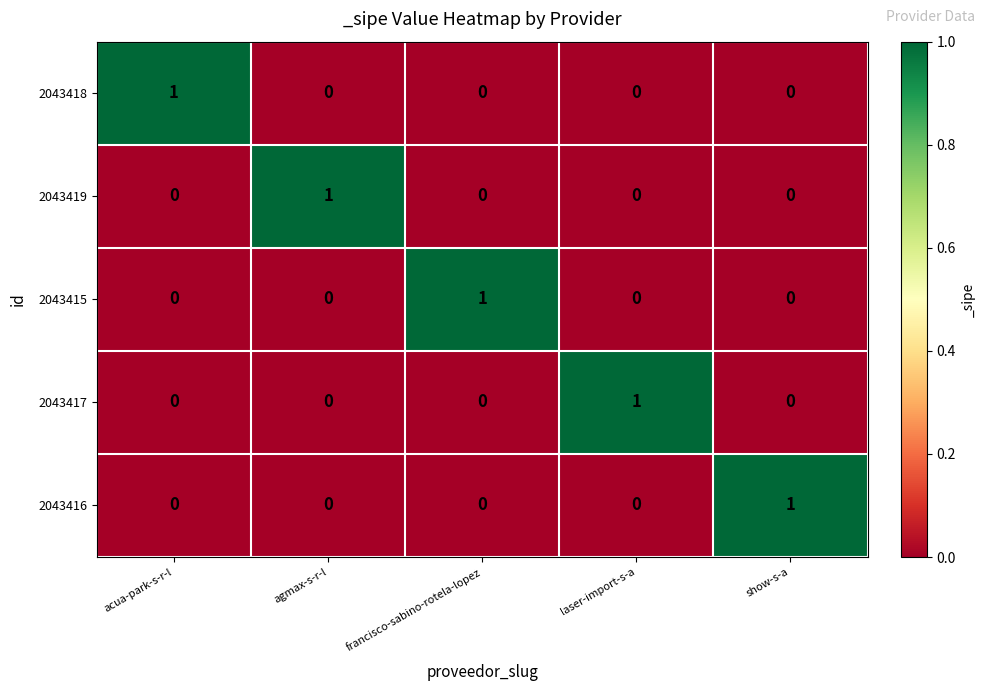

Reading right to left, transcribe all the data shown in this chart.

2043418: 0	0	0	0	1
2043419: 0	0	0	1	0
2043415: 0	0	1	0	0
2043417: 0	1	0	0	0
2043416: 1	0	0	0	0